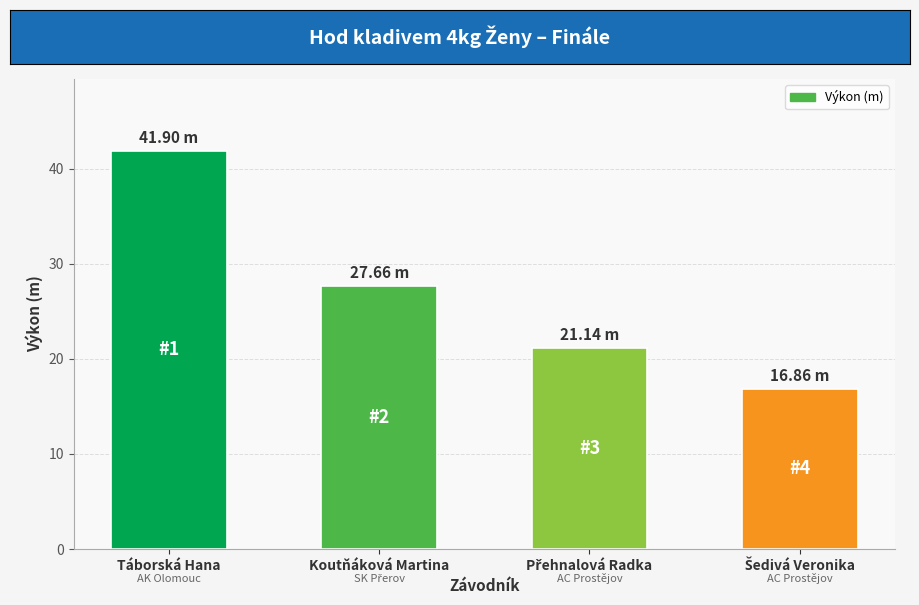

What is the sum of all values?

107.6